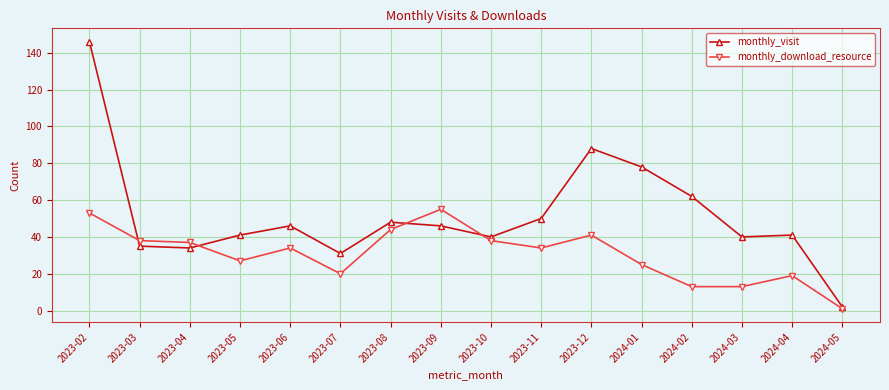

Where is monthly_visit nearest to the value 74?

2024-01